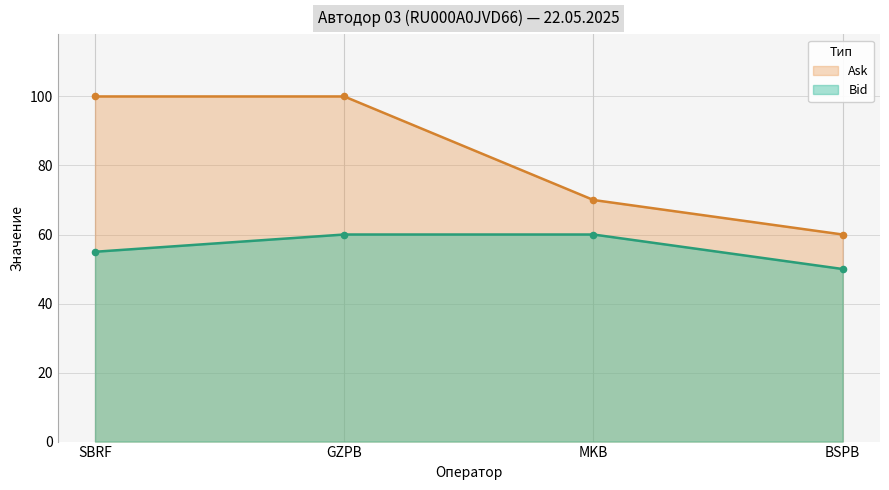

Which series reaches the minimum Y coordinate?

Bid